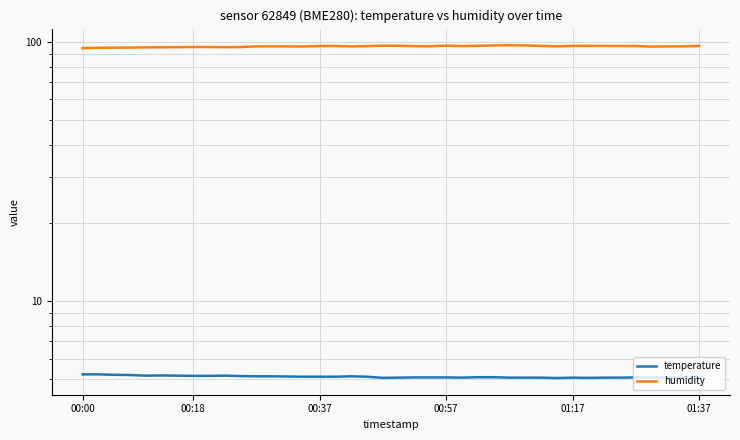

True or false: humidity and temperature cross at least once.

False